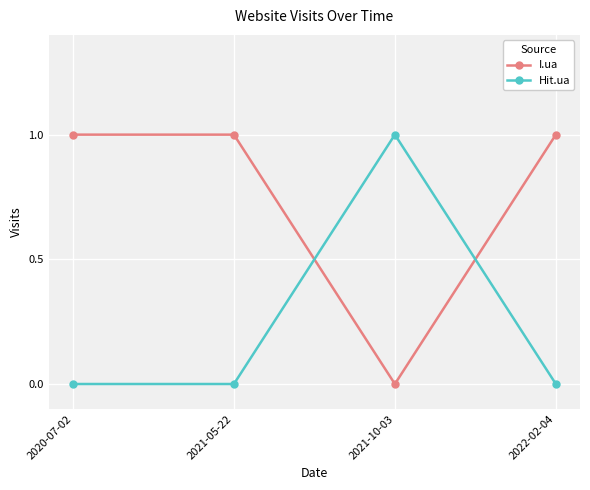

Which series has the largest total across all categories?

I.ua